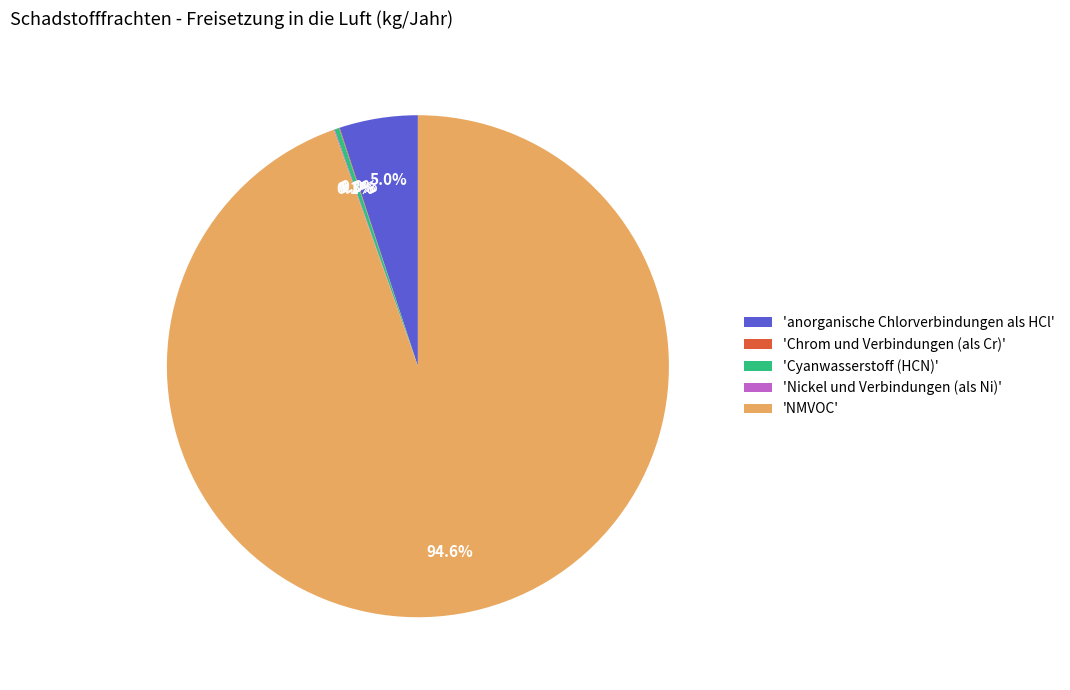

Which category has the biggest portion of the pie?

'NMVOC'